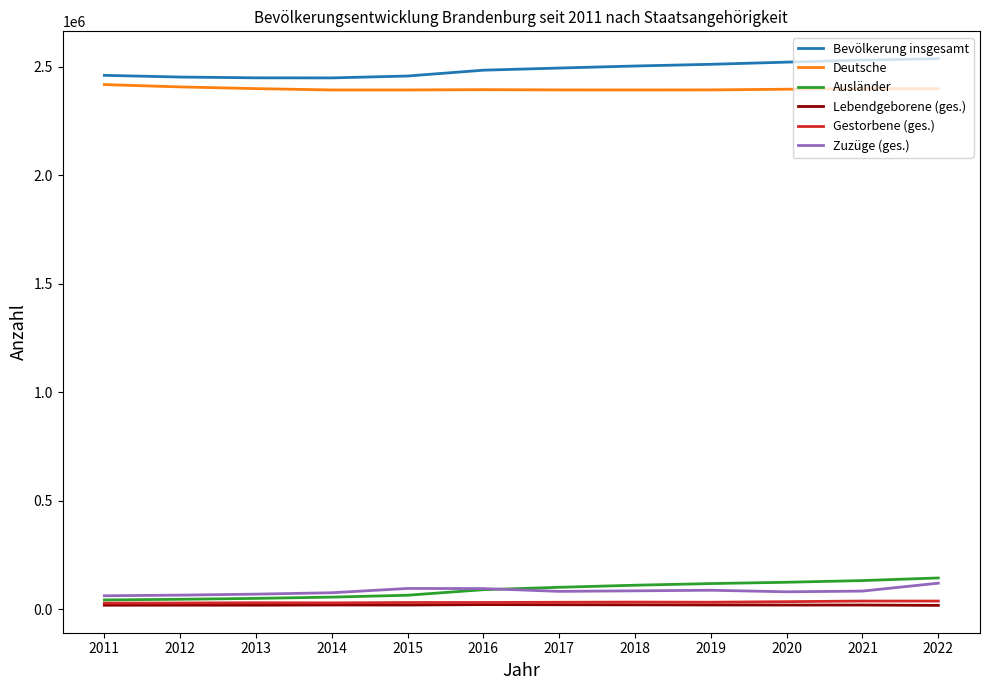

Is the value of Deutsche at 2012 greater than the value of Ausländer at 2018?

Yes